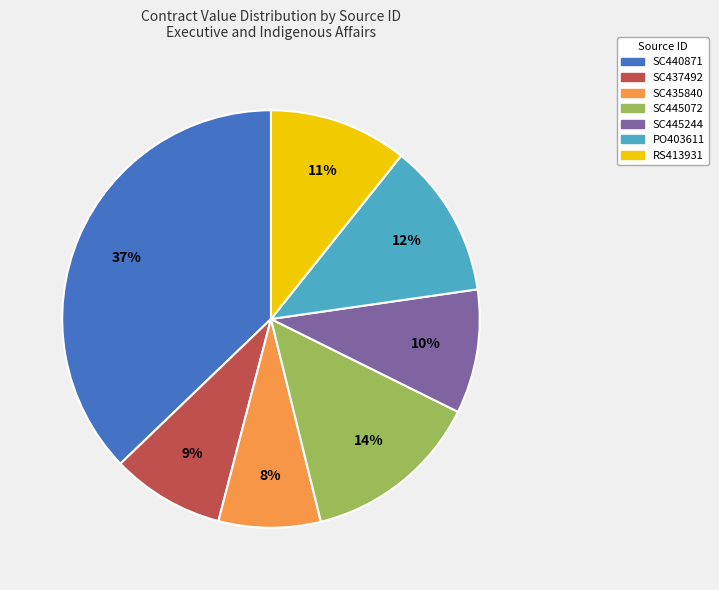

Which category has the smallest portion of the pie?

SC435840